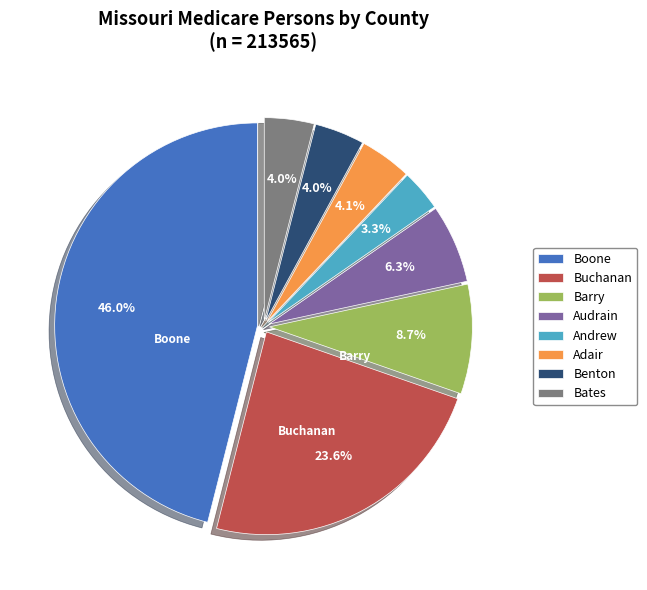

What is the total percentage of Andrew and Barry?

12.0%